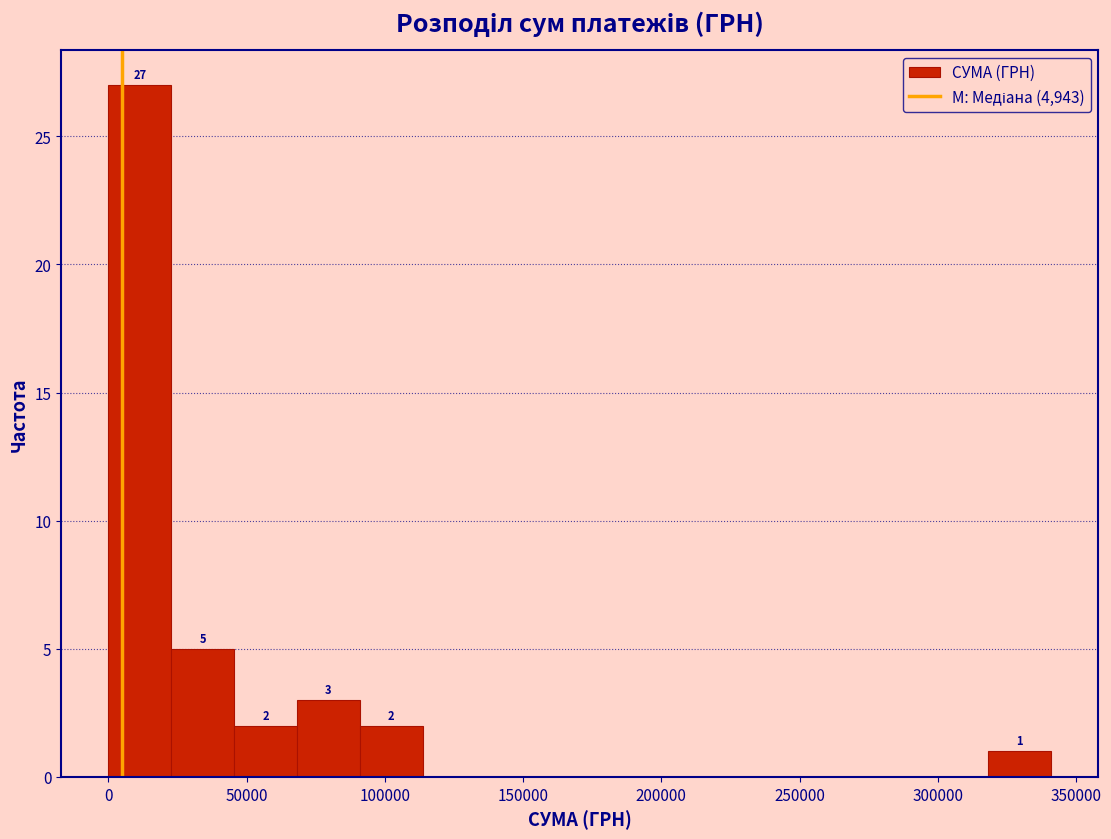

Which range on the x-axis has the tallest bar?

0 to 25000